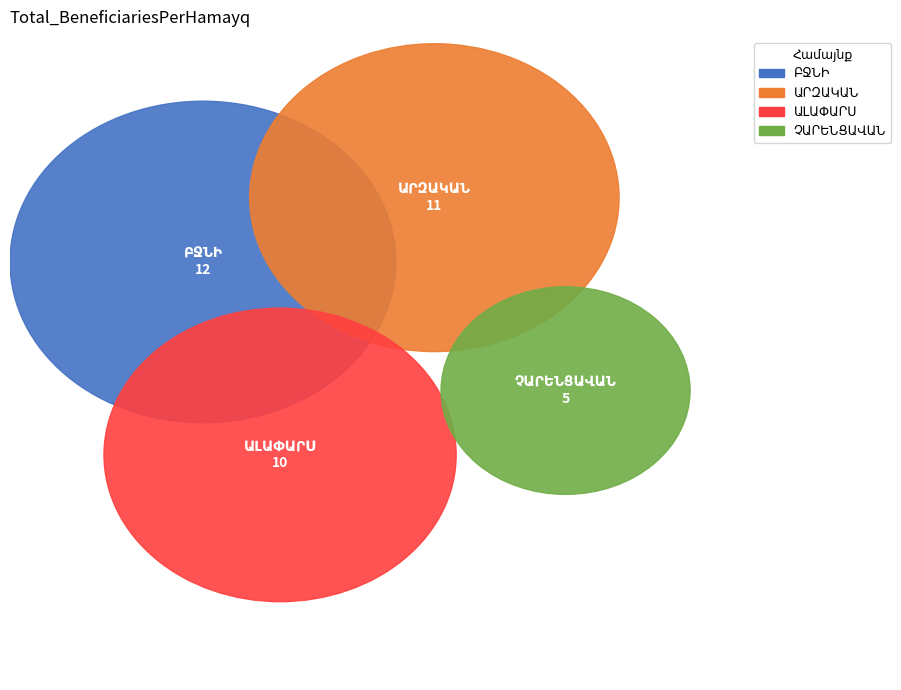

Does ԱՐԶԱԿԱՆ account for over 50% of the chart?

No